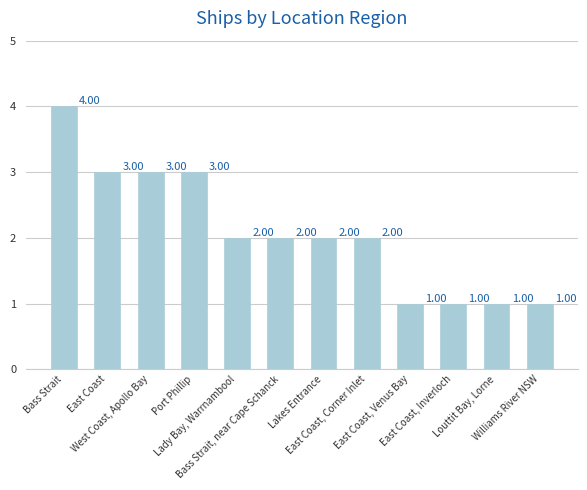

What is the label of the 5th bar from the right?

East Coast, Corner Inlet